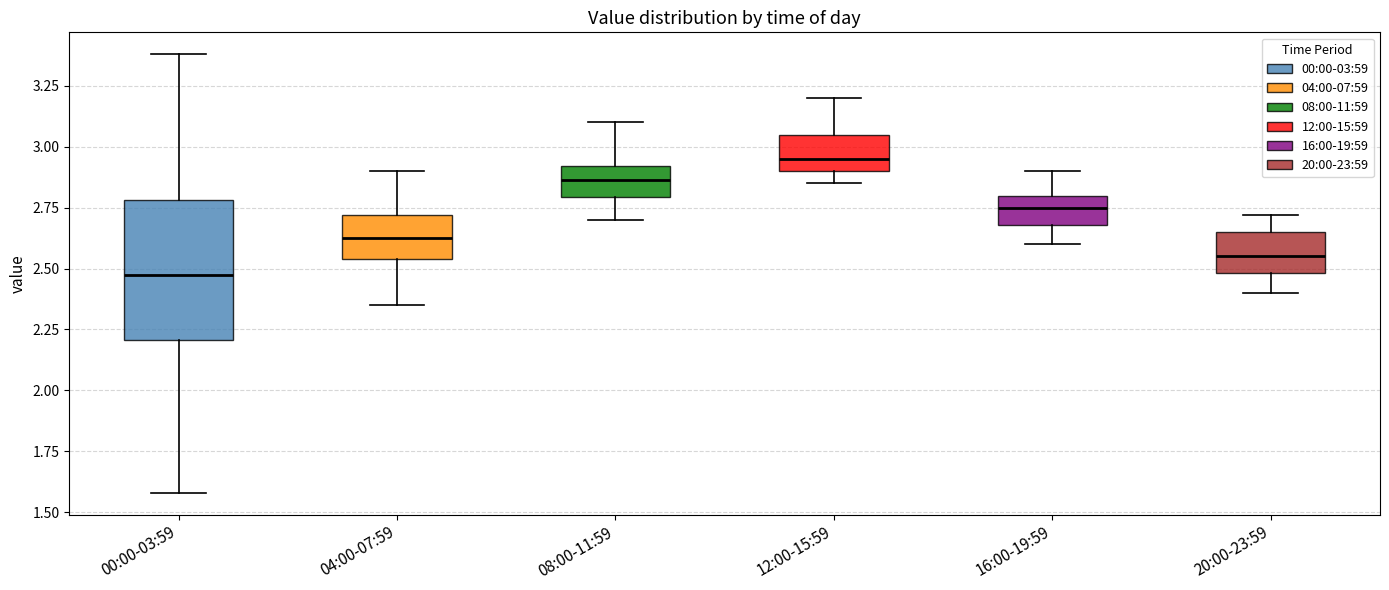

Comparing the boxes themselves (not the whiskers), which one is the tallest?

00:00-03:59